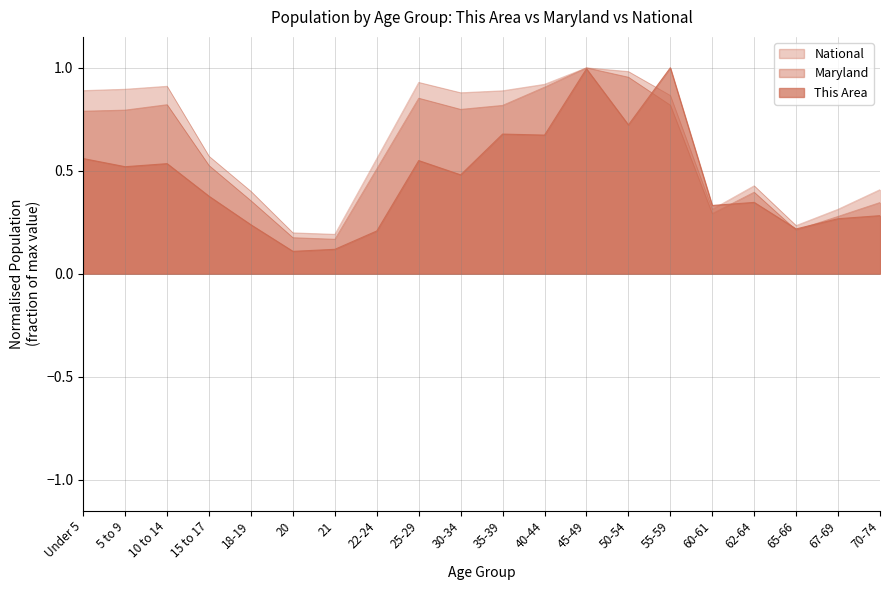

What is the smallest value displayed?

0.1